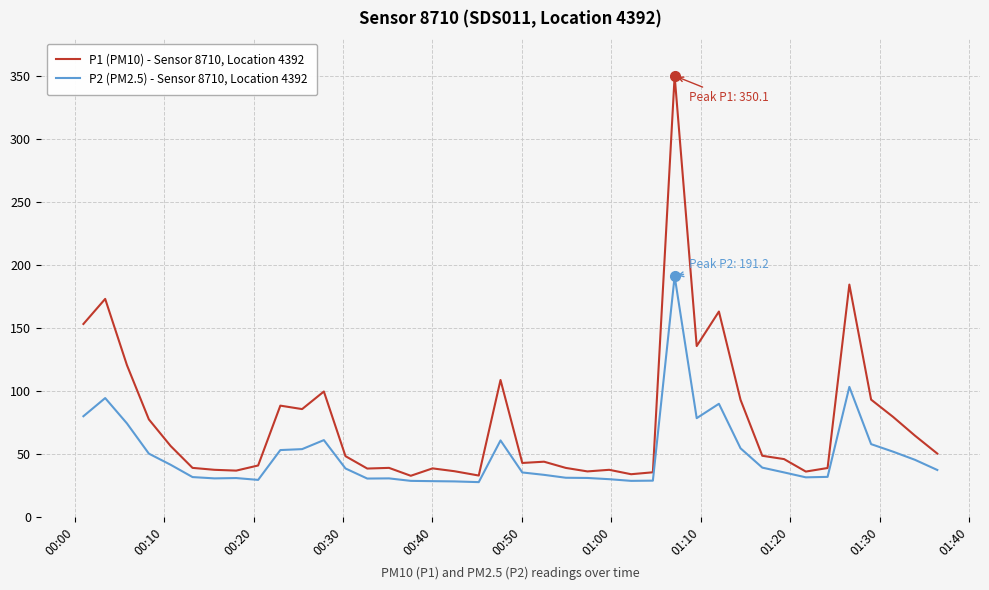

Which series has the largest total across all categories?

P1 (PM10) - Sensor 8710, Location 4392